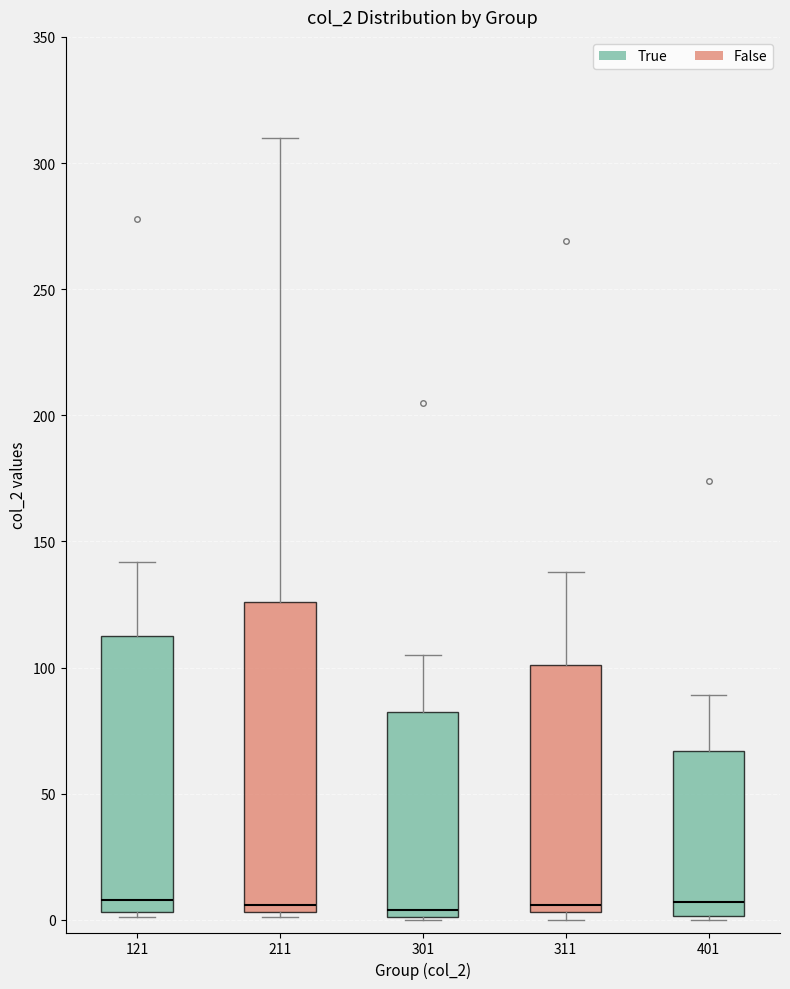

Where is the upper edge of the box at x = 301 on the y-axis? The values are not printed on the chart, so give them approximately, as read against the axis.

85